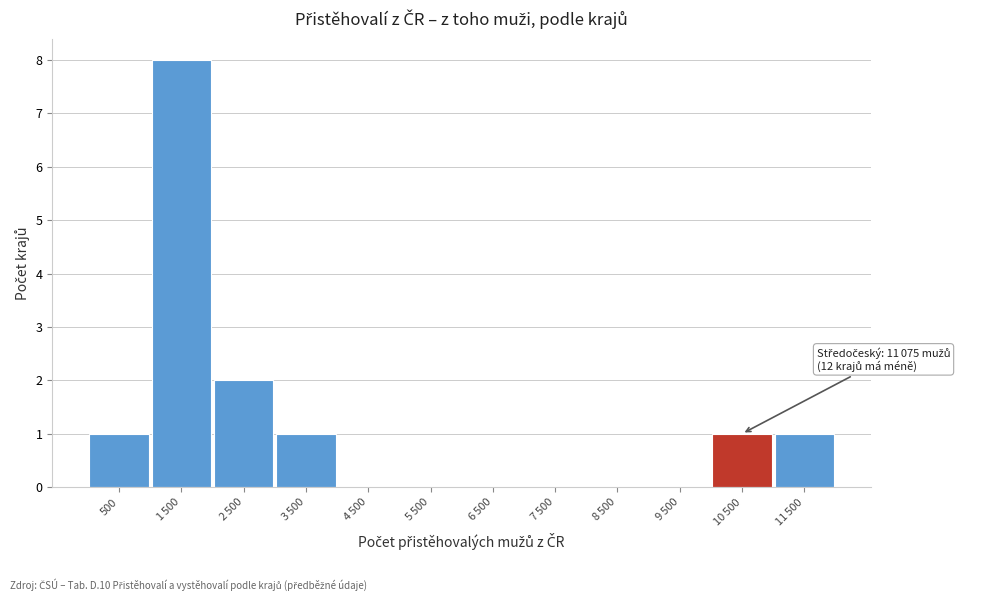

What is the sum of all values?

14